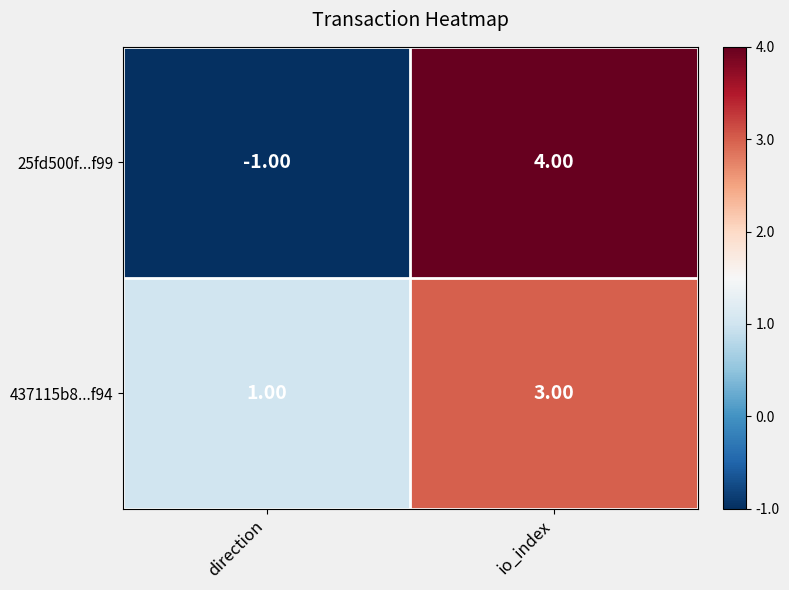

Which series has the largest total across all categories?

437115b8...f94